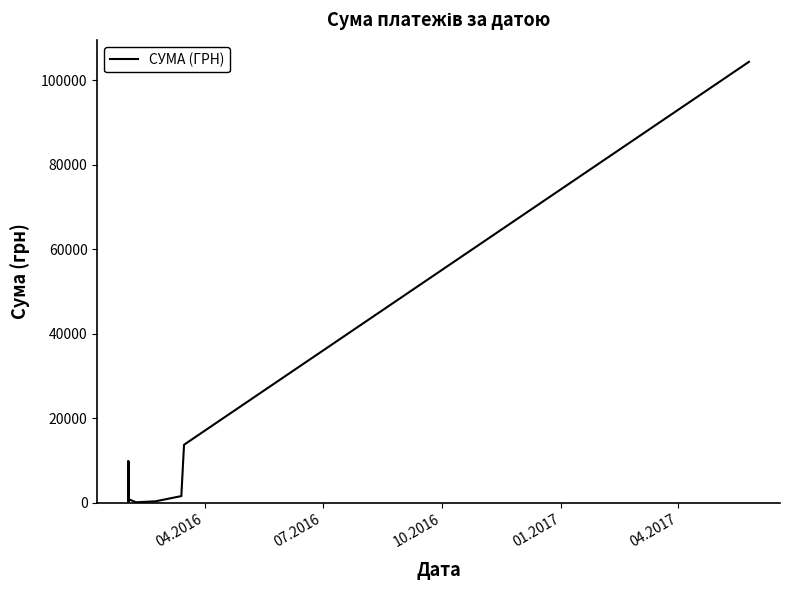

Is this an area chart (filled region under the line)?

No